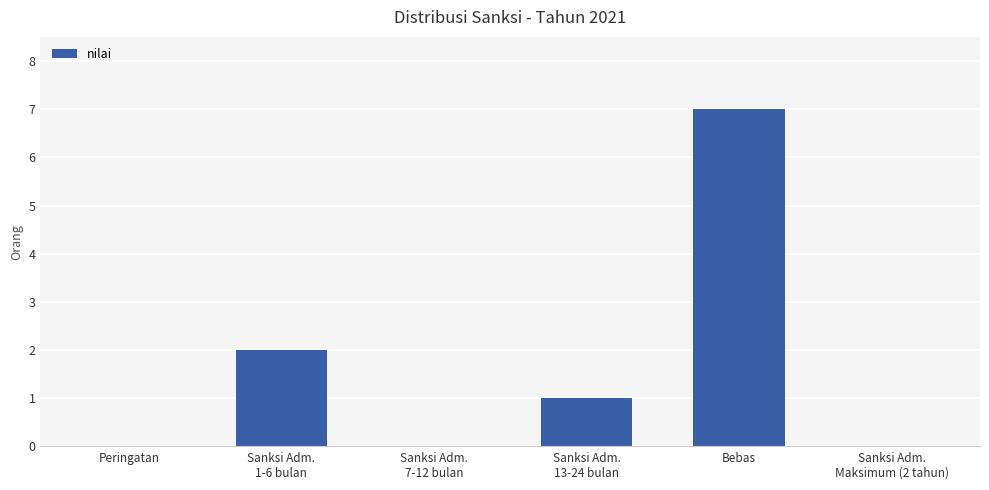

At which category does the chart reach its peak across all series?

Bebas